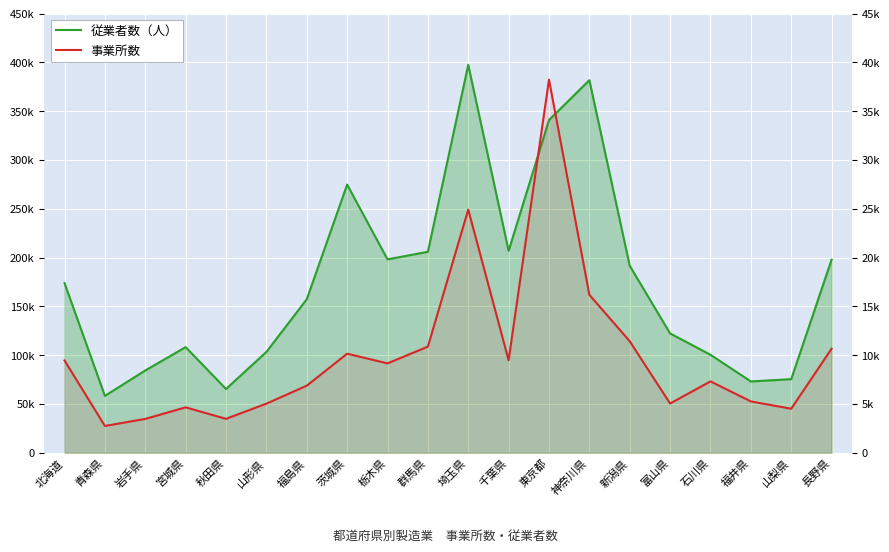

What is the label of the 18th point from the right?

岩手県